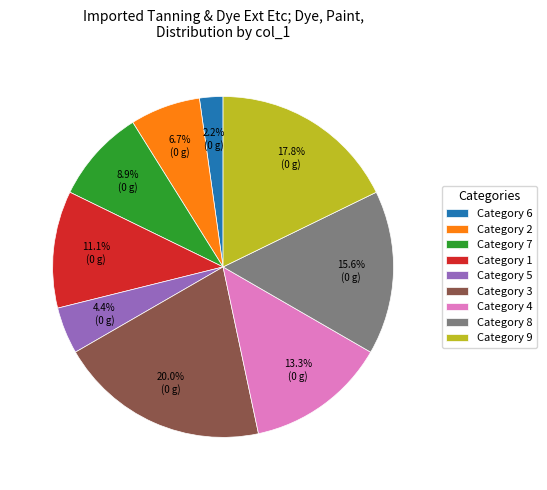

Do Category 9 and Category 1 together represent more than half of the pie?

No